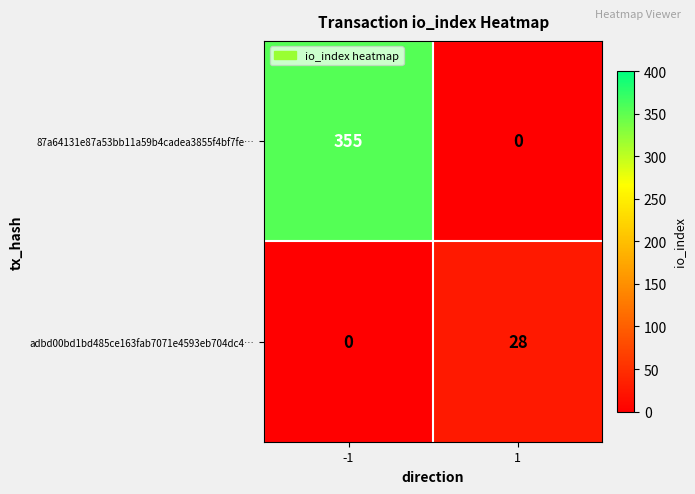

What is the total value across all series at 1?

28